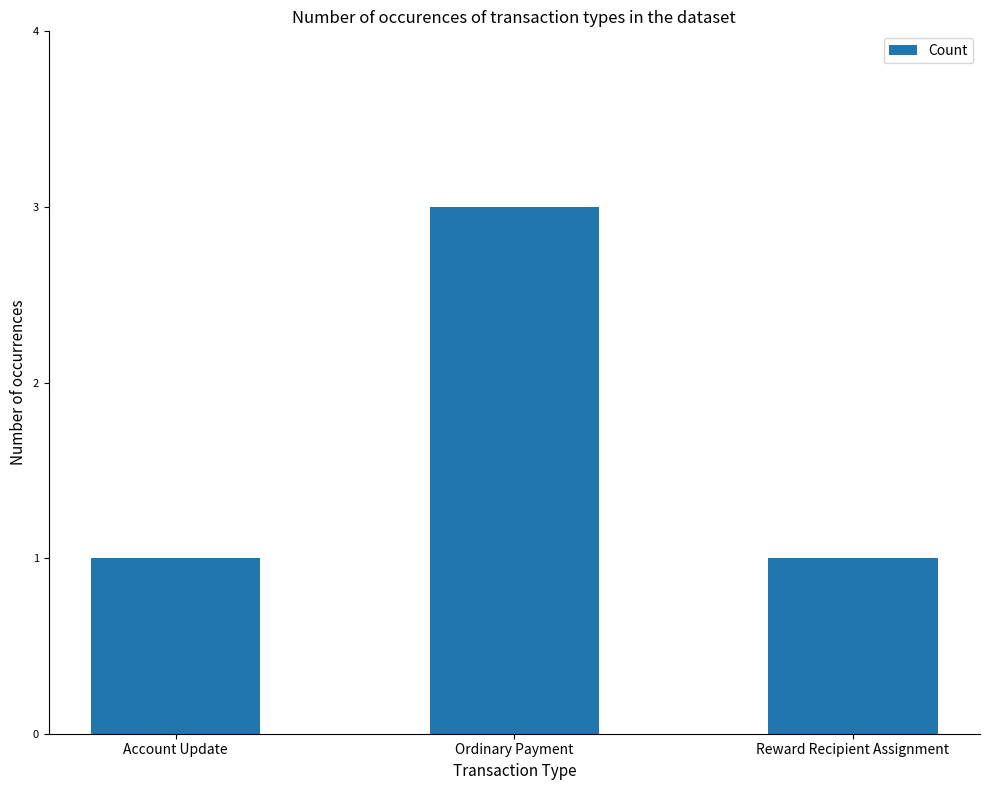

What is the value of the 3rd bar from the left?

1